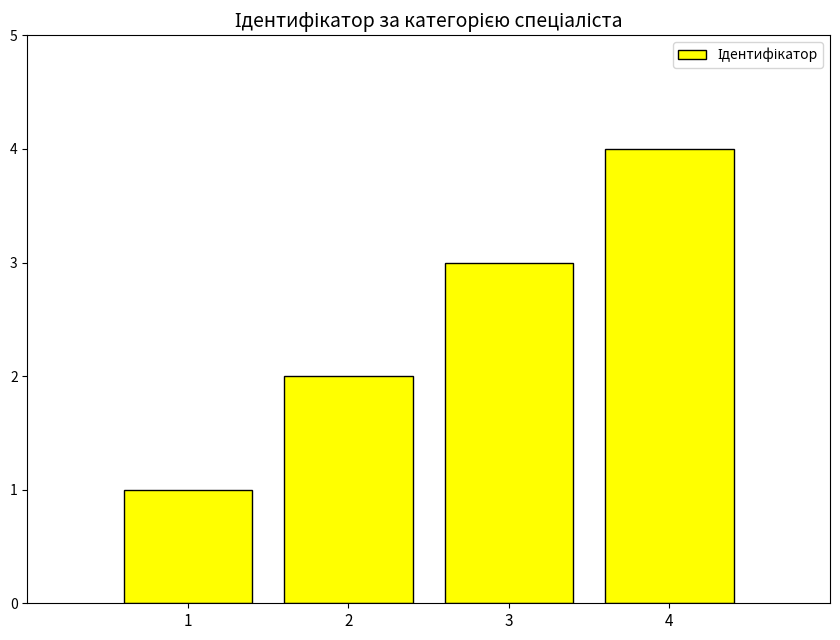

At which label is the value closest to 2?

2